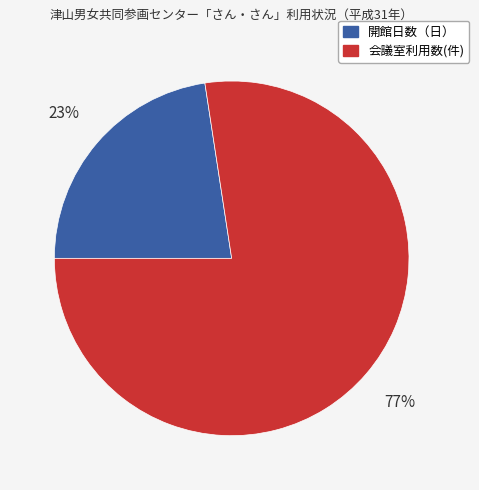

True or false: 会議室利用数(件) accounts for 11% of the total.

False